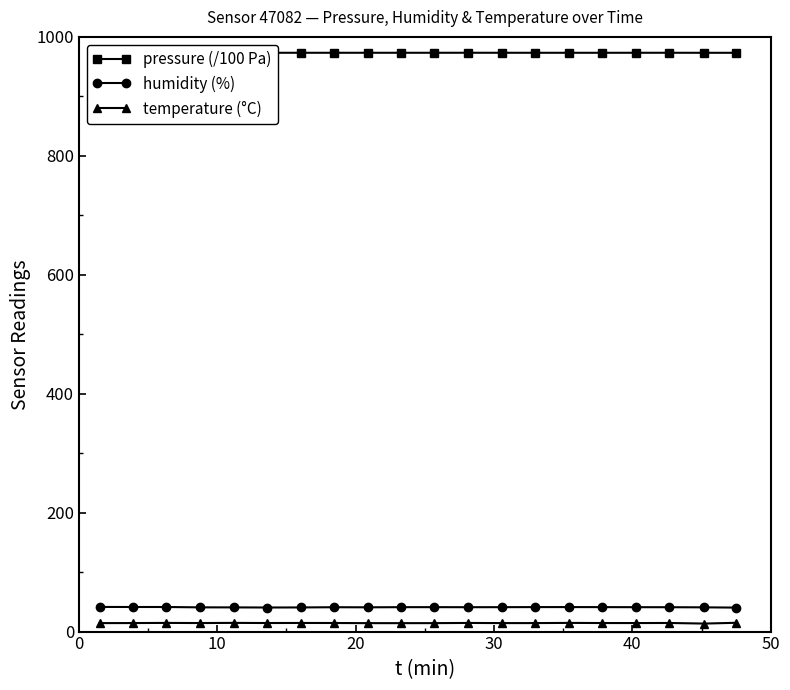

True or false: temperature (°C) and humidity (%) cross at least once.

False